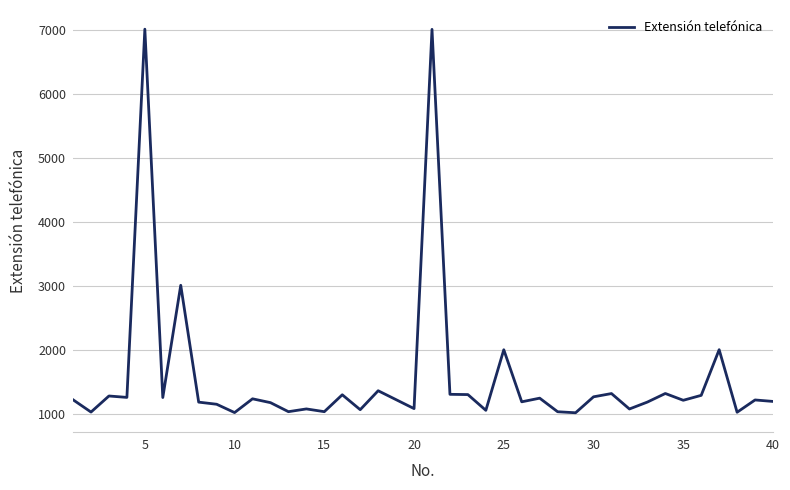

What is the difference between the maximum and minimum values?

5991